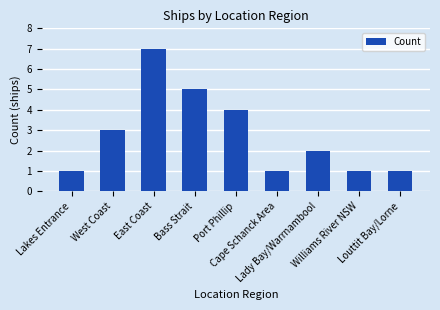

The chart shows a value of 1 at Louttit Bay/Lorne. True or false?

True